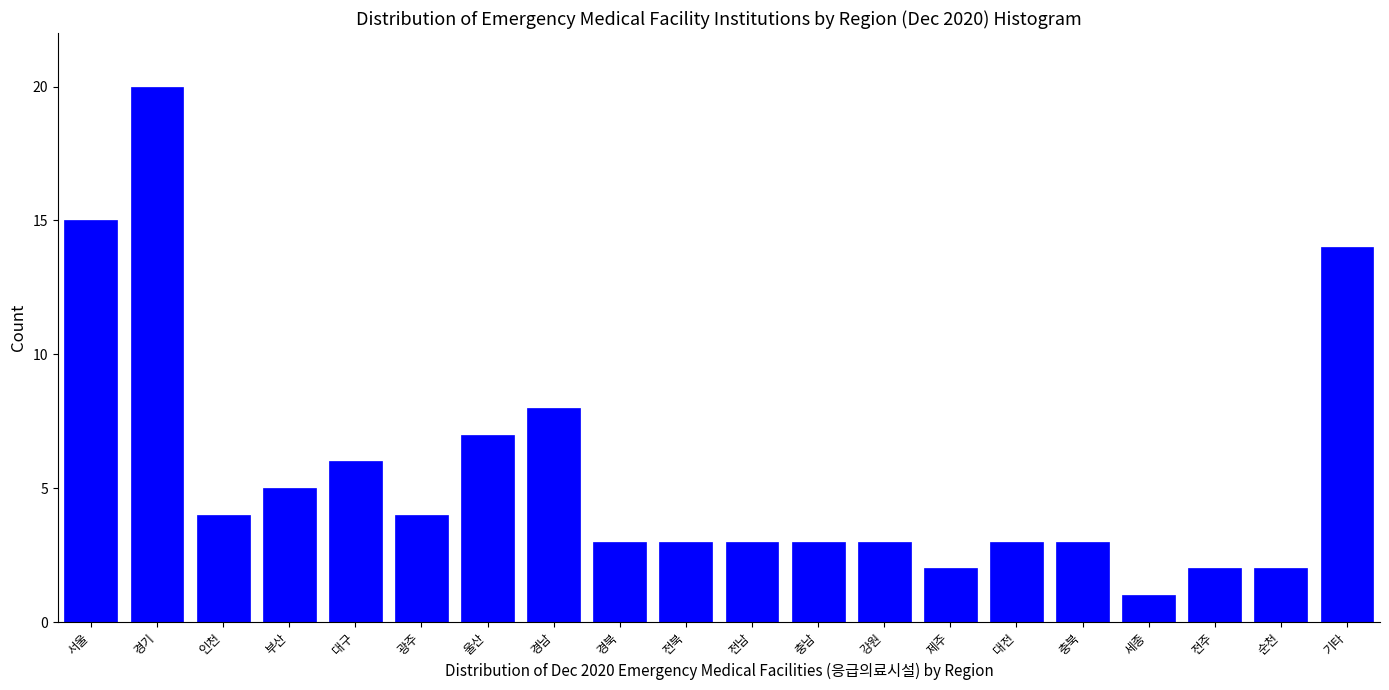

Reading left to right, what are all the values shown in this chart?

15	20	4	5	6	4	7	8	3	3	3	3	3	2	3	3	1	2	2	14